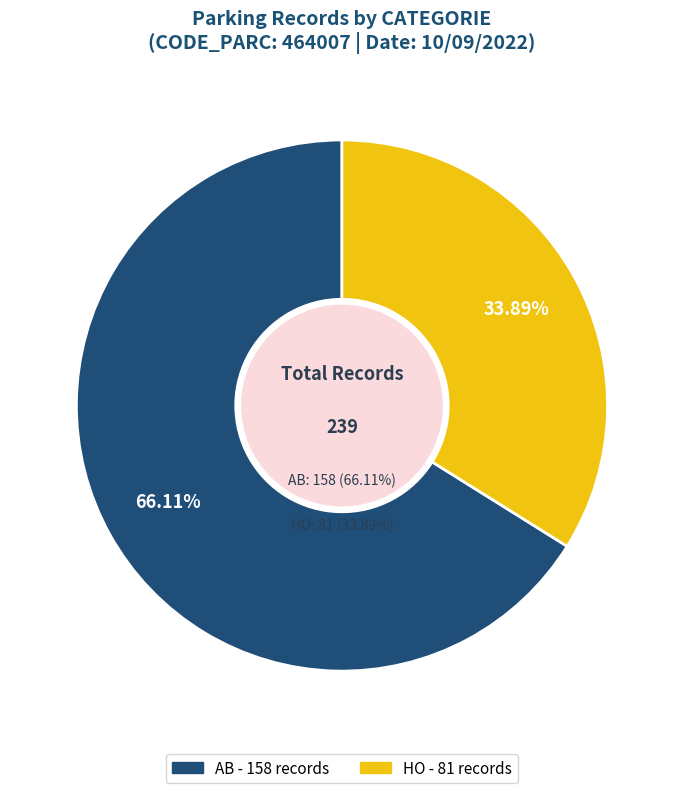

To the nearest percent, what percentage of the pie is HO?

34%